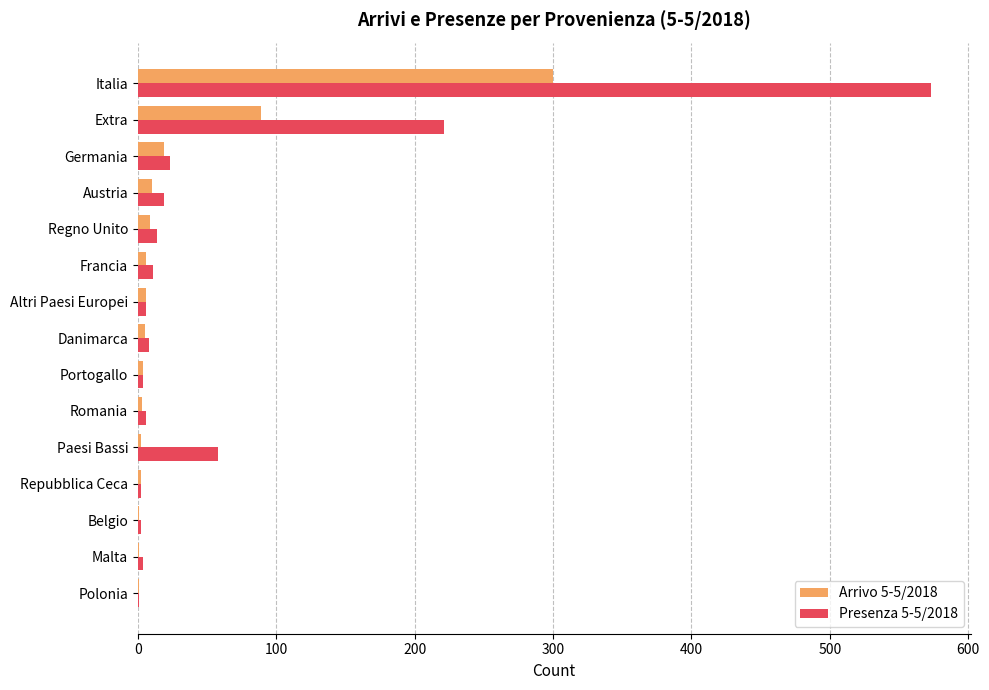

At which category is the sum across all series the highest?

Italia